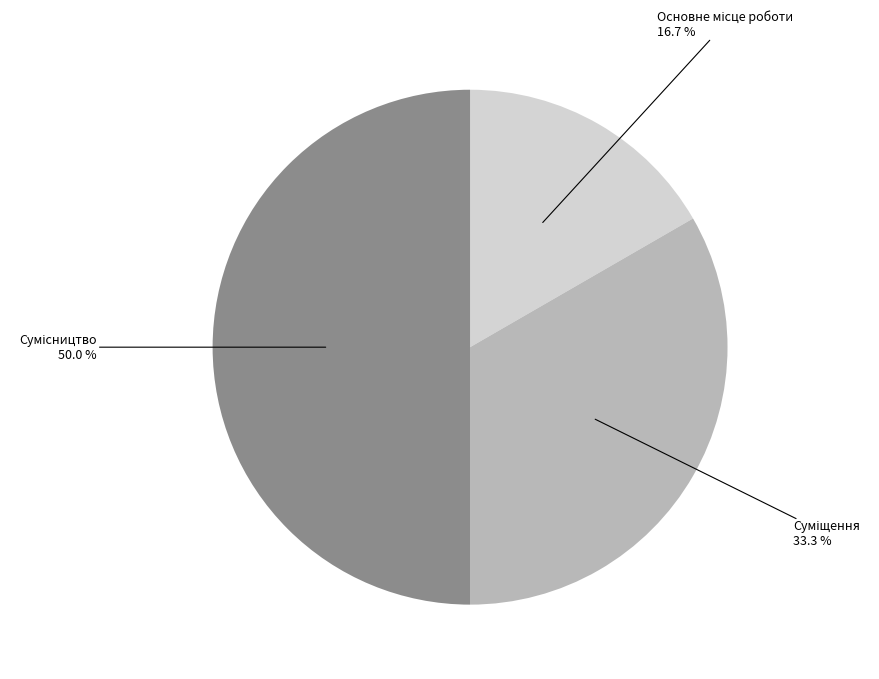

Count the number of slices in the pie.

3